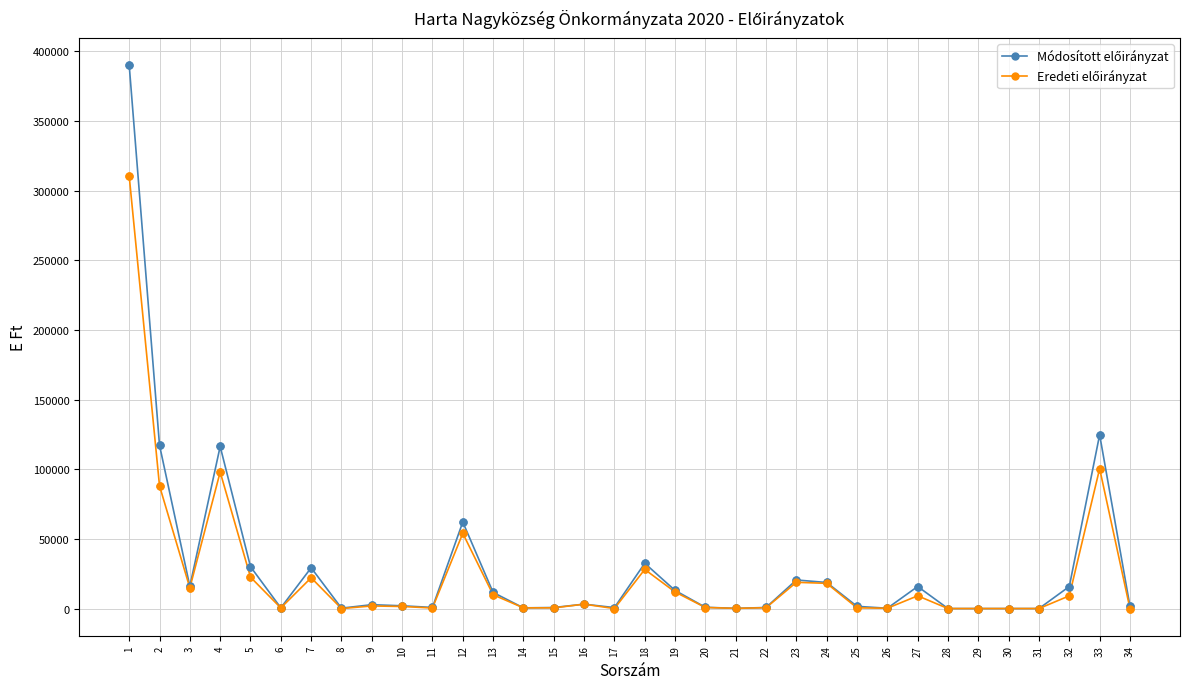

What is the maximum value shown in the chart?

390167